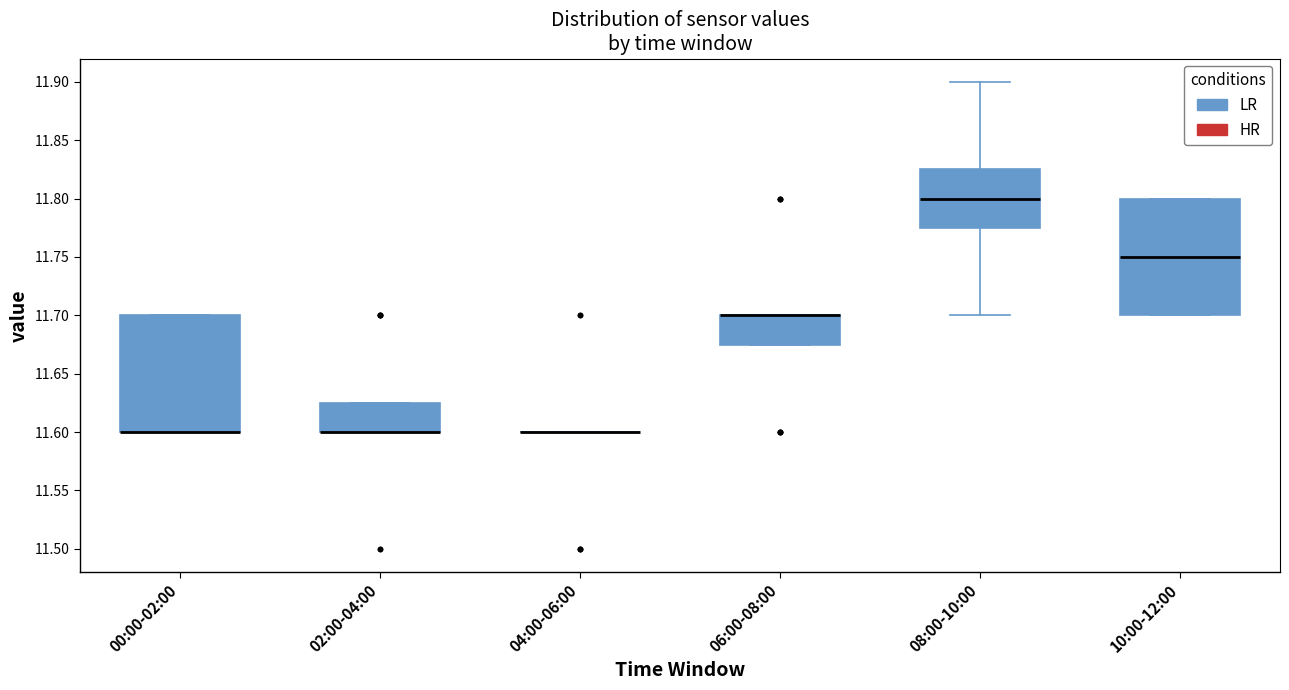

Reading left to right, transcribe this box plot: for each box, give where its median line is, the range the box spans, and where its two whiskers end, as read against the y-axis. The values are not printed on the chart, so give them approximately, as read against the axis.

00:00-02:00: median 11.600 (drawn on the box's lower edge), box 11.600 to 11.700, whiskers 11.600 to 11.700
02:00-04:00: median 11.600 (drawn on the box's lower edge), box 11.600 to 11.625, whiskers 11.600 to 11.625
04:00-06:00: box collapsed to a line at 11.600, whiskers 11.600 to 11.600
06:00-08:00: median 11.700 (drawn on the box's upper edge), box 11.675 to 11.700, whiskers 11.675 to 11.700
08:00-10:00: median 11.800, box 11.775 to 11.825, whiskers 11.700 to 11.900
10:00-12:00: median 11.750, box 11.700 to 11.800, whiskers 11.700 to 11.800